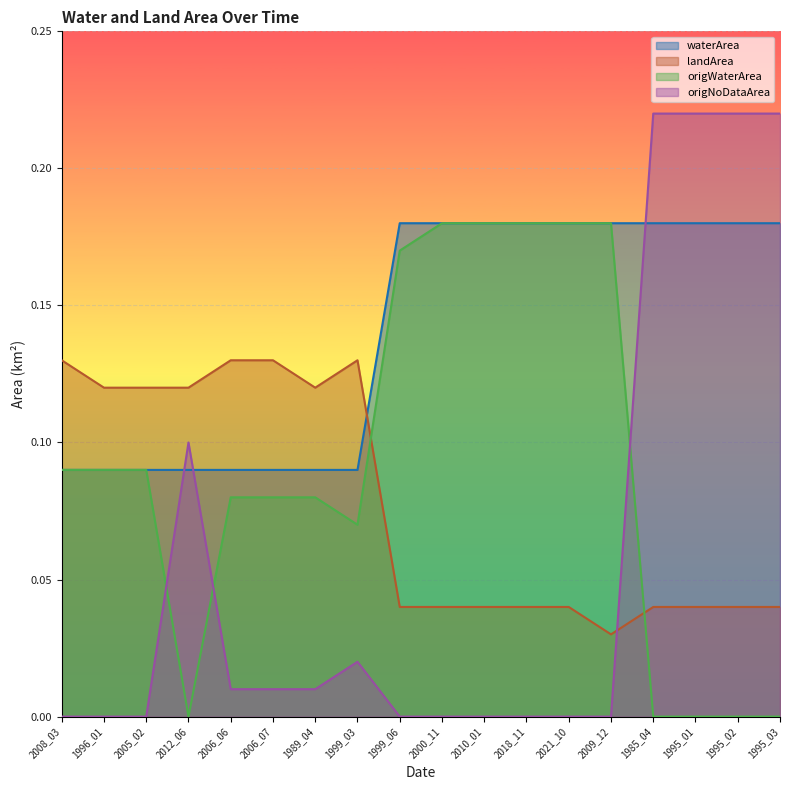

What position from the left is 2008_03?

1